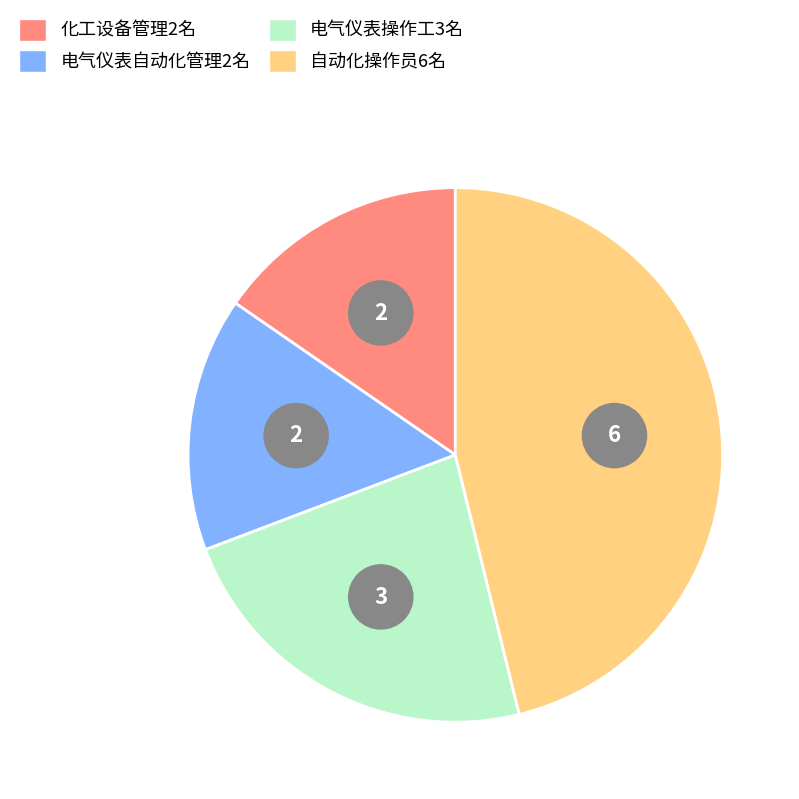

Which slice is the smallest?

化工设备管理2名